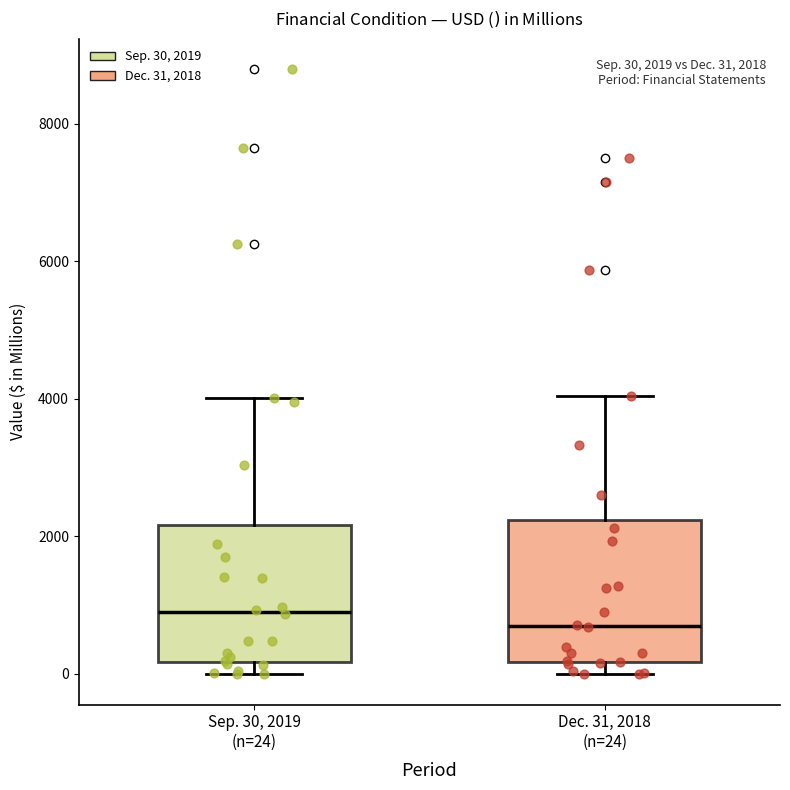

Which box has the lowest median line?

Dec. 31, 2018 (n=24)